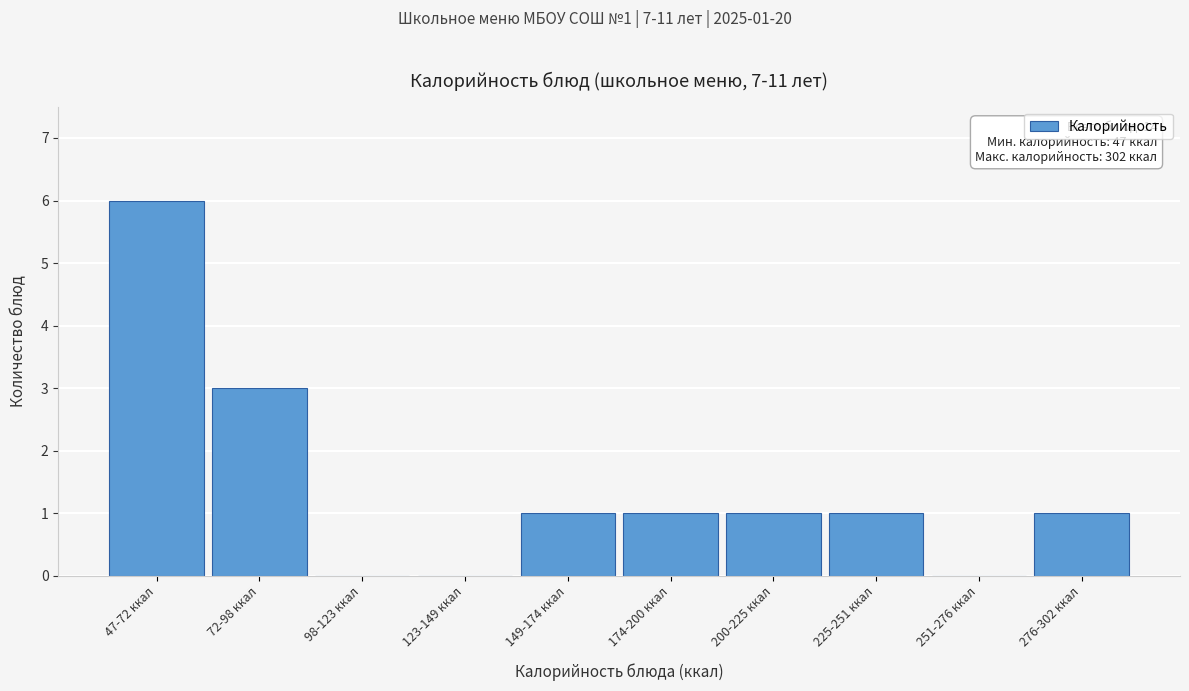

Reading left to right, what are all the values shown in this chart?

47-72 ккал=6	72-98 ккал=3	98-123 ккал=0	123-149 ккал=0	149-174 ккал=1	174-200 ккал=1	200-225 ккал=1	225-251 ккал=1	251-276 ккал=0	276-302 ккал=1